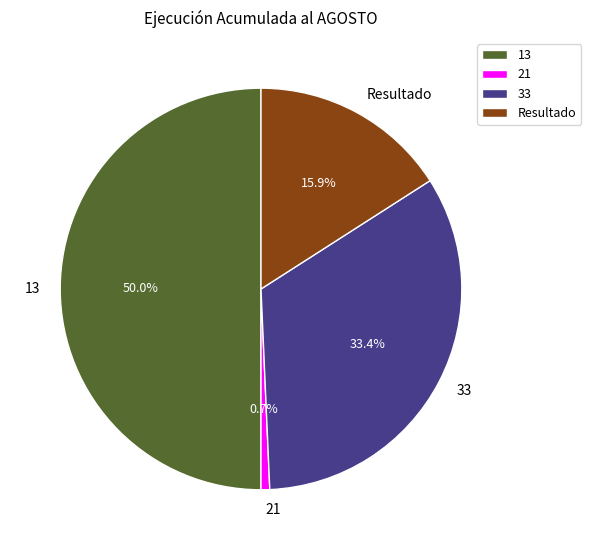

What portion of the pie excludes 33?

66.6%